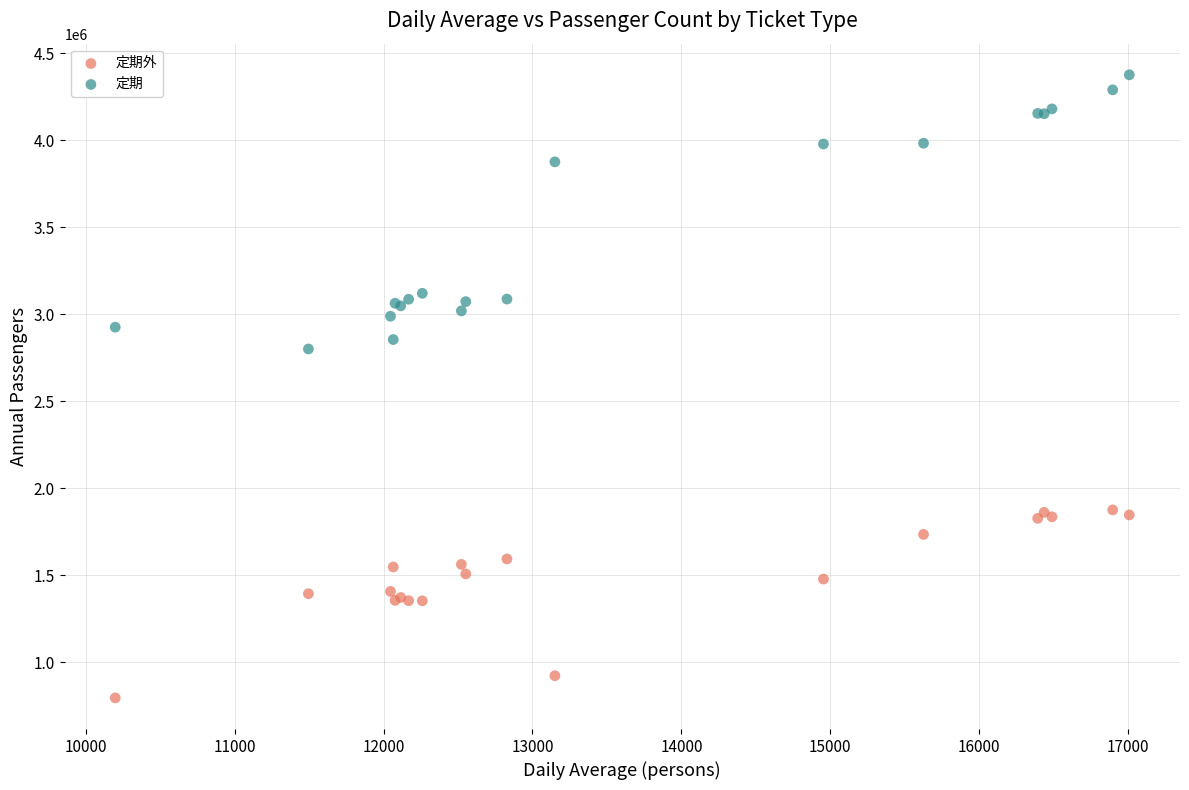

Which series contains the highest Y value?

定期